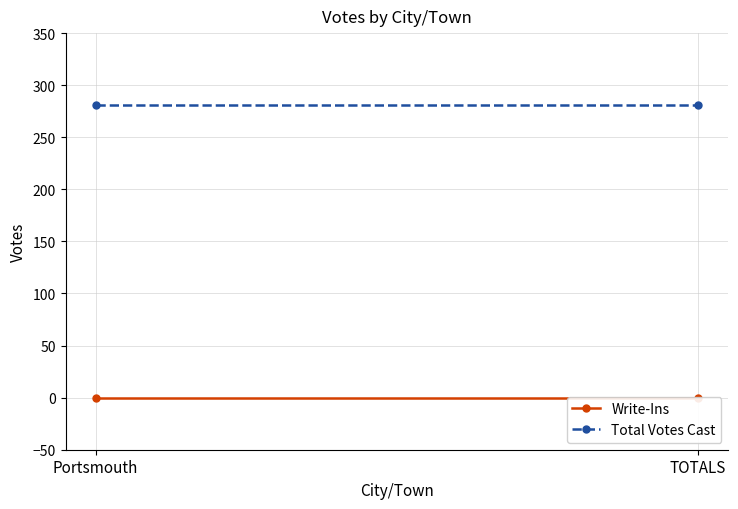

Reading left to right, list all the values displayed in this chart.

Write-Ins: 0	0
Total Votes Cast: 281	281